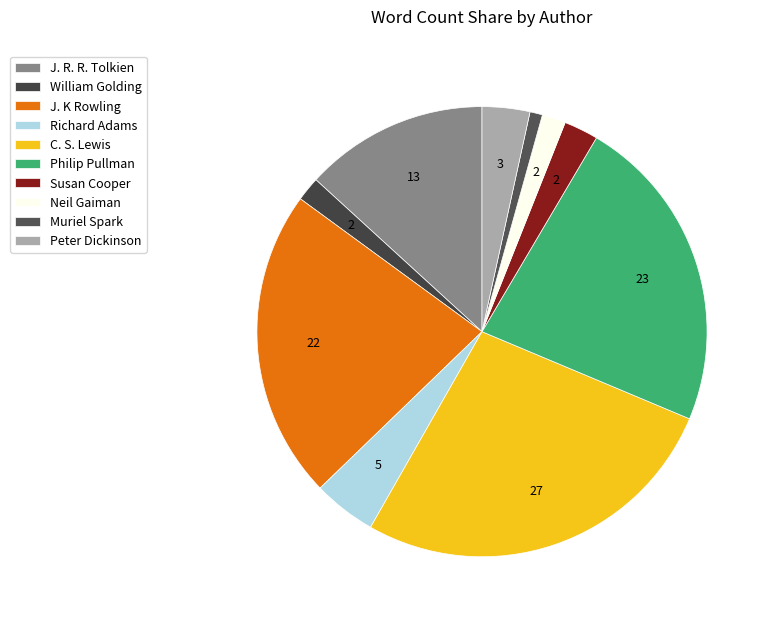

True or false: Muriel Spark accounts for 11% of the total.

False